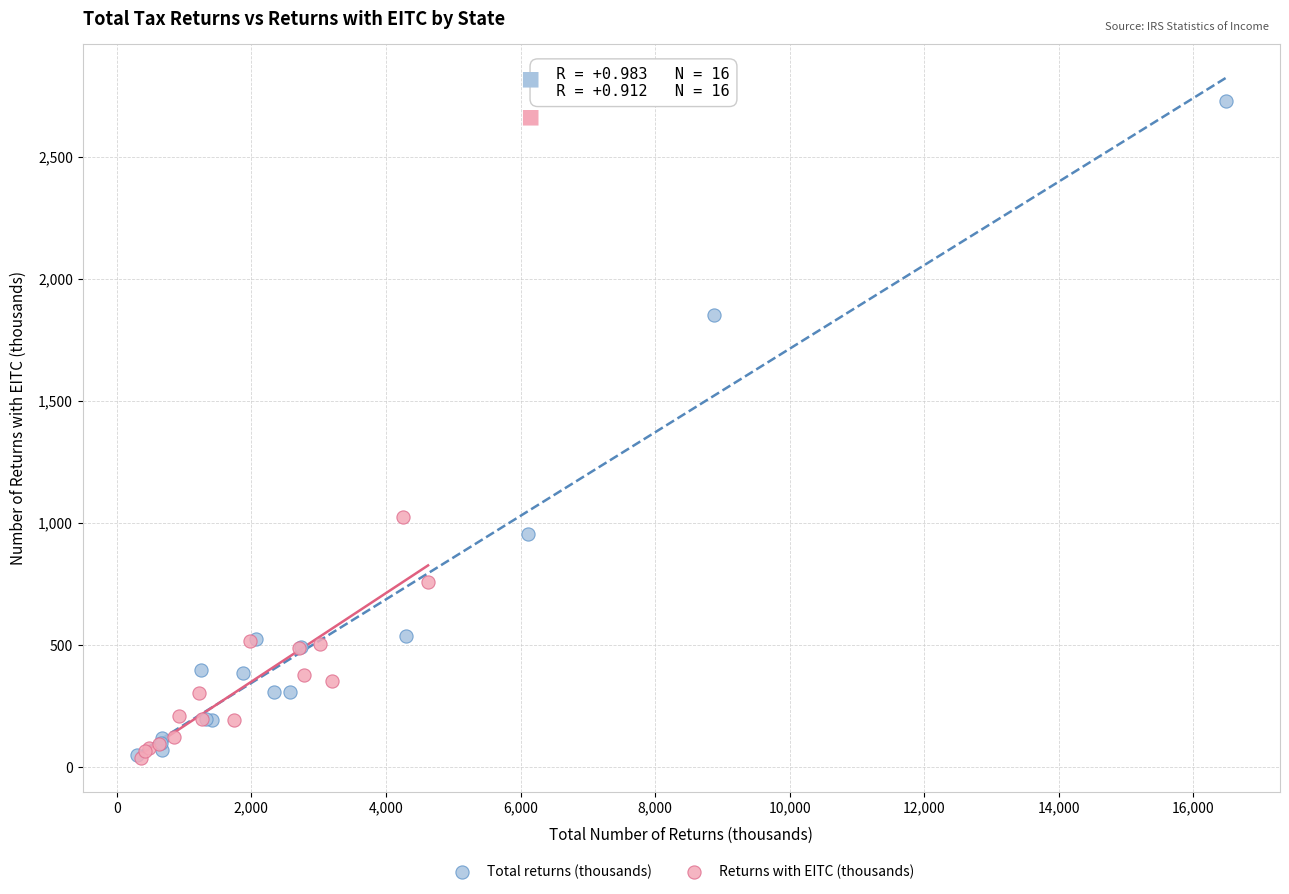

Which series contains the highest Y value?

Total returns (thousands)